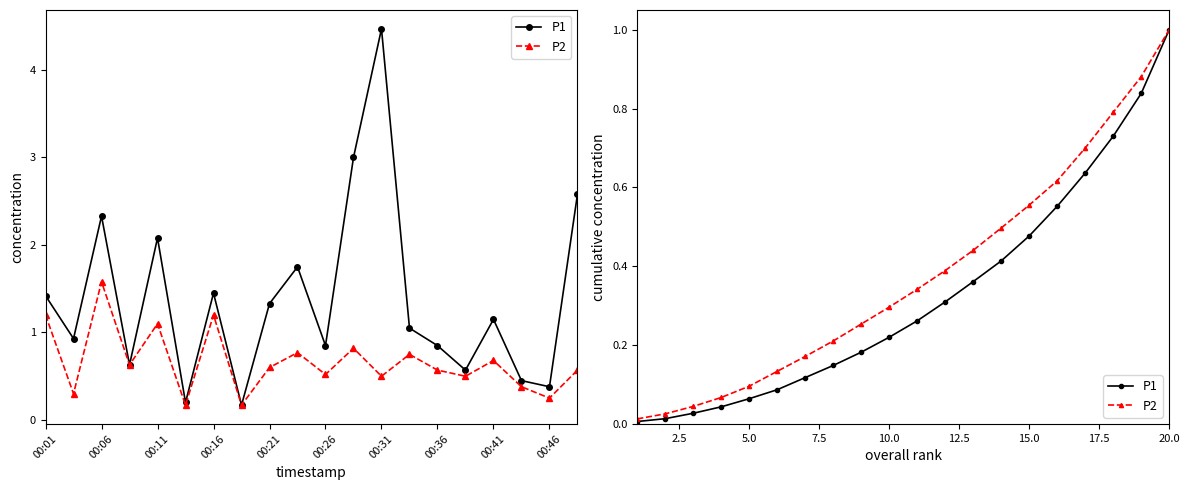

What is the maximum value for P2?

1.0